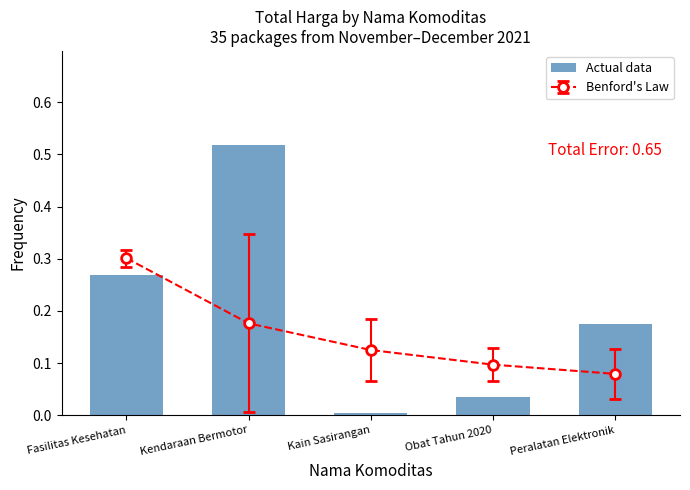

What is the change in value from Fasilitas Kesehatan to Kendaraan Bermotor?

+0.2